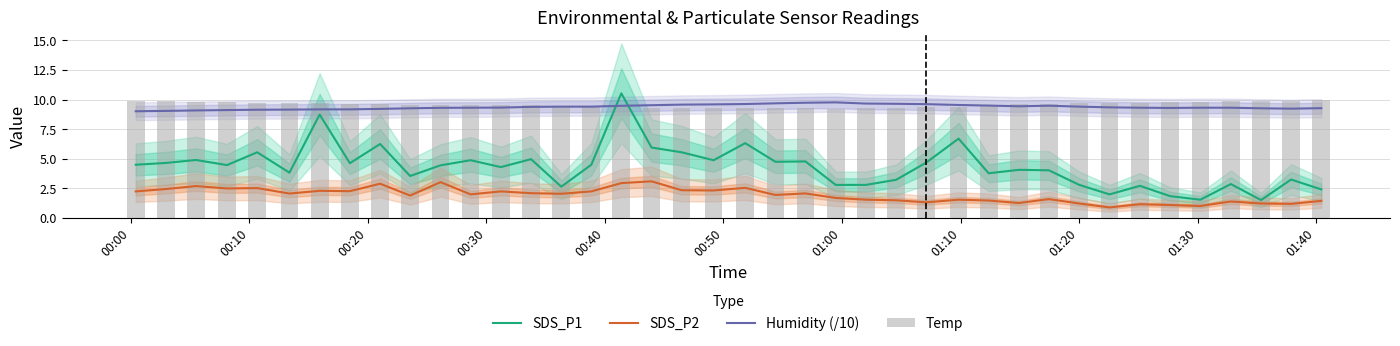

True or false: Temp has a value of 12.5 at 30.

False